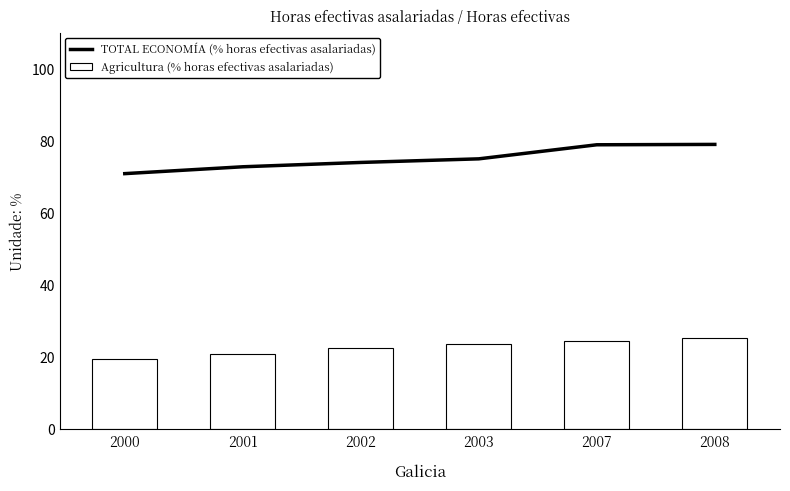

What are all the series names shown in the legend?

TOTAL ECONOMÍA (% horas efectivas asalariadas), Agricultura (% horas efectivas asalariadas)